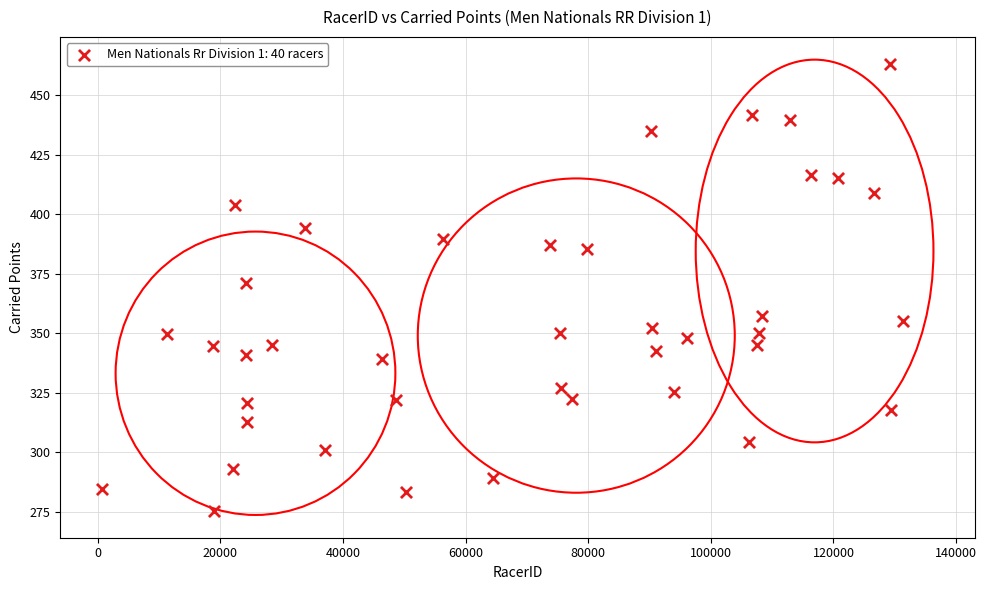

What is the range of Y values (max minus min)?

187.8